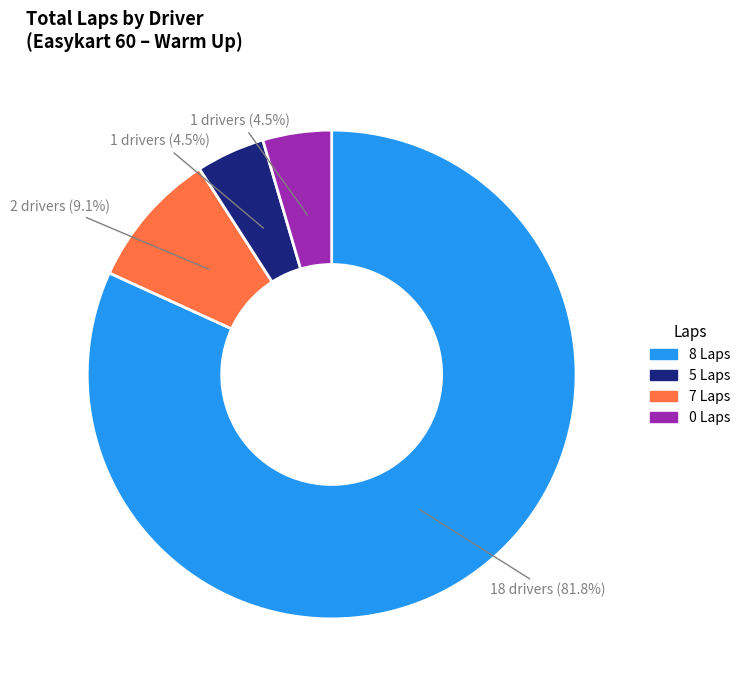

To the nearest percent, what is the difference between the largest and smallest slice percentages?

77%